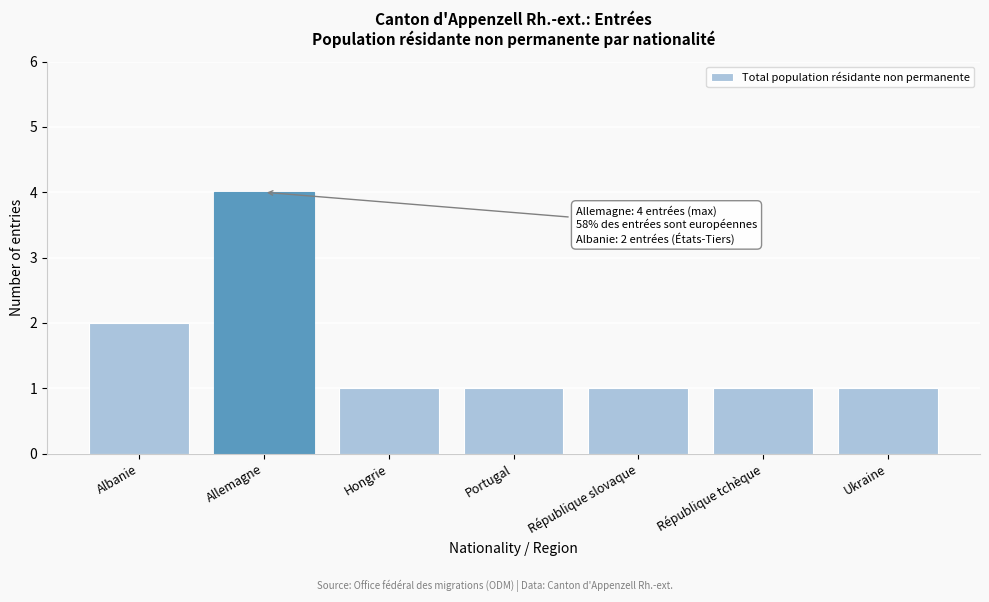

Reading left to right, extract all data points from this chart.

2	4	1	1	1	1	1